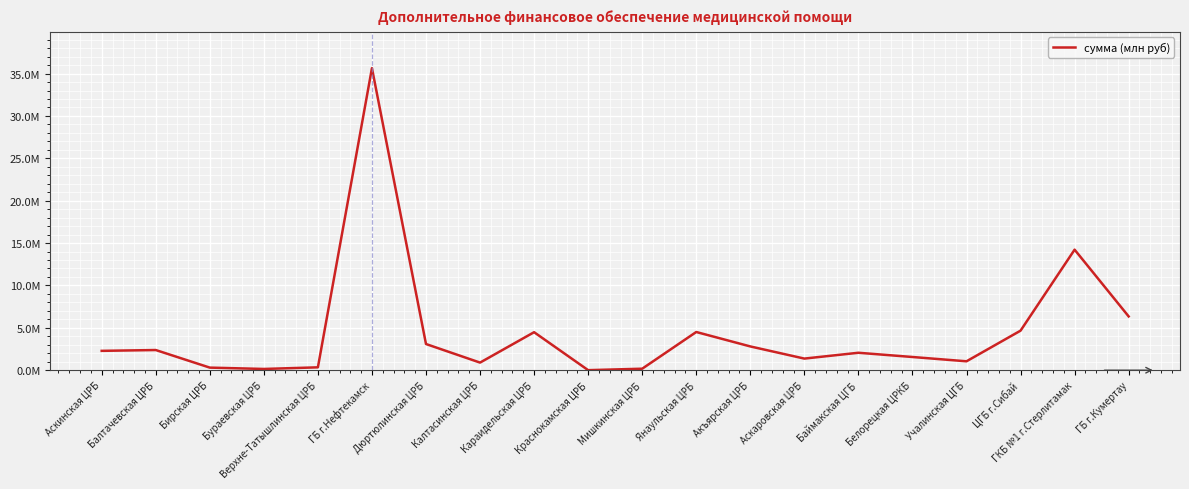

Which has a higher value, Балтачевская ЦРБ or ГБ г.Кумертау?

ГБ г.Кумертау